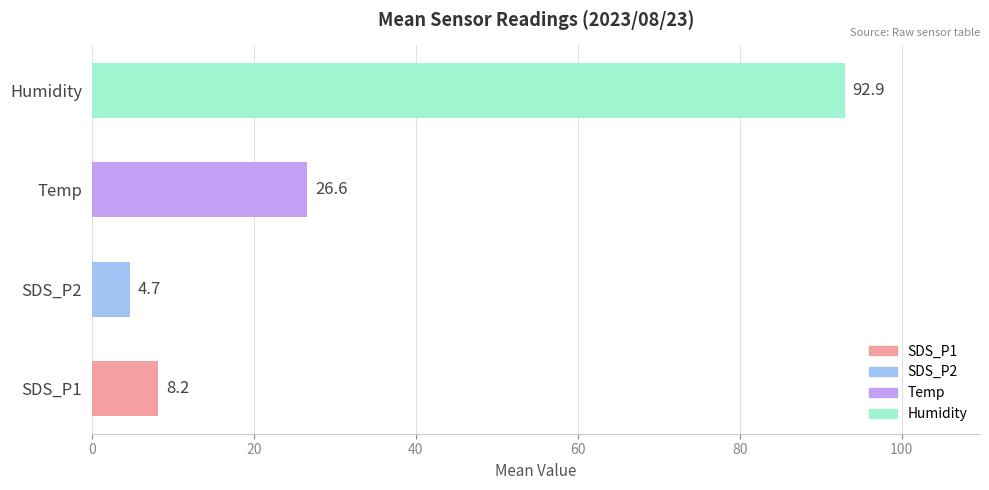

Approximately how many times larger is the value at SDS_P2 compared to SDS_P1?

0.6